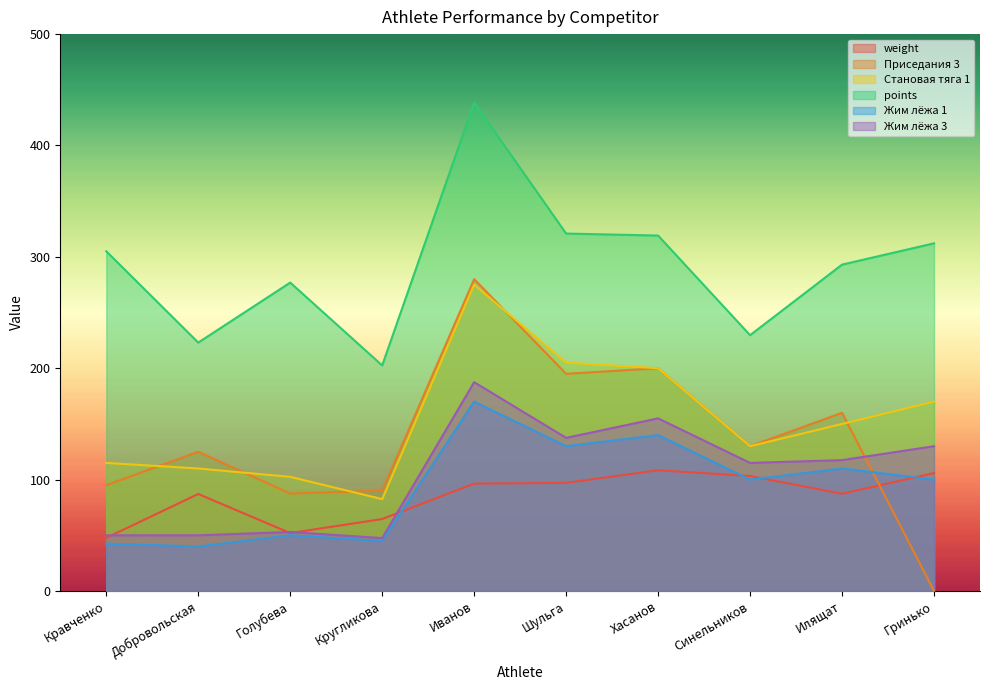

What position from the left is Голубева?

3